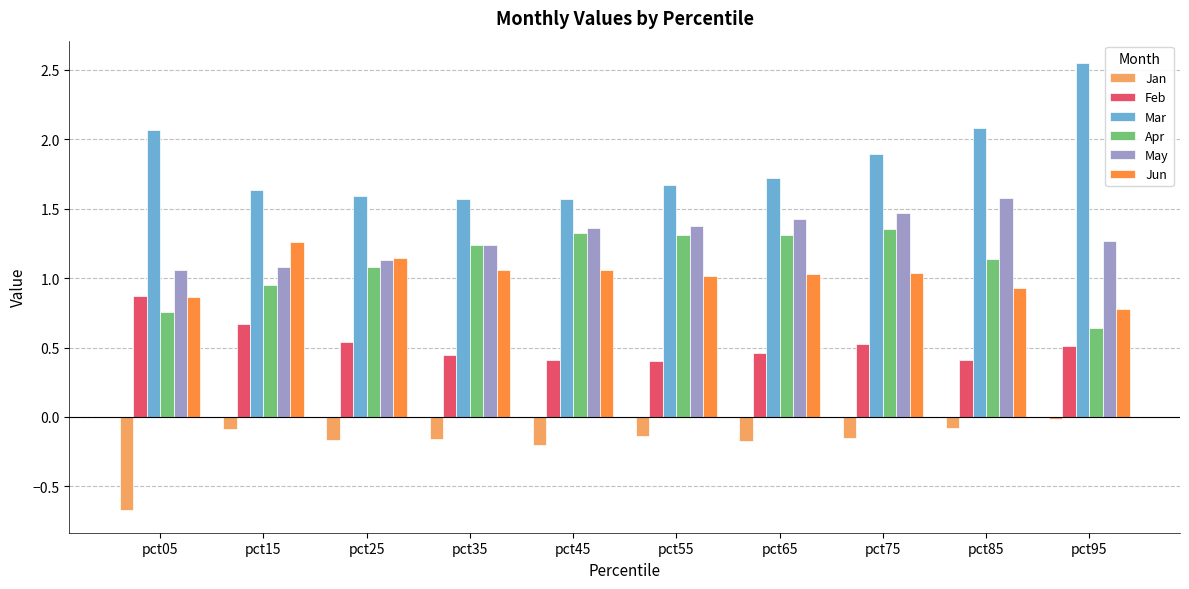

Which series has the largest total across all categories?

Mar